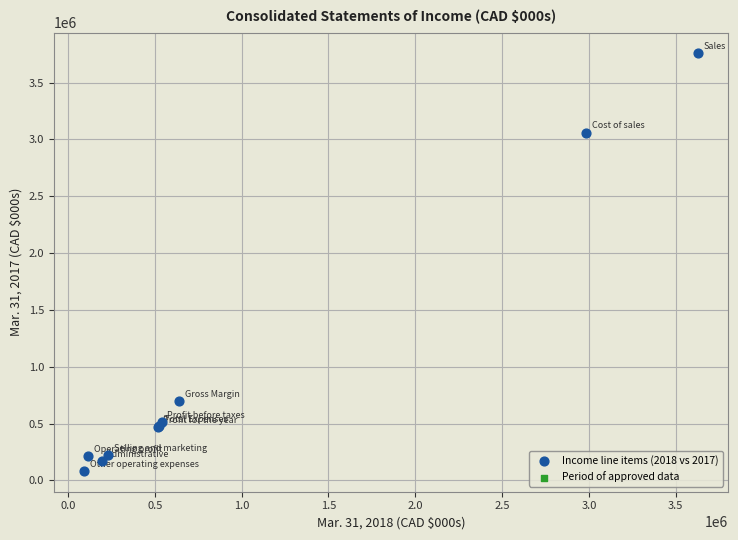

What Y value in the scatter plot is closest to 1920845?

3061083